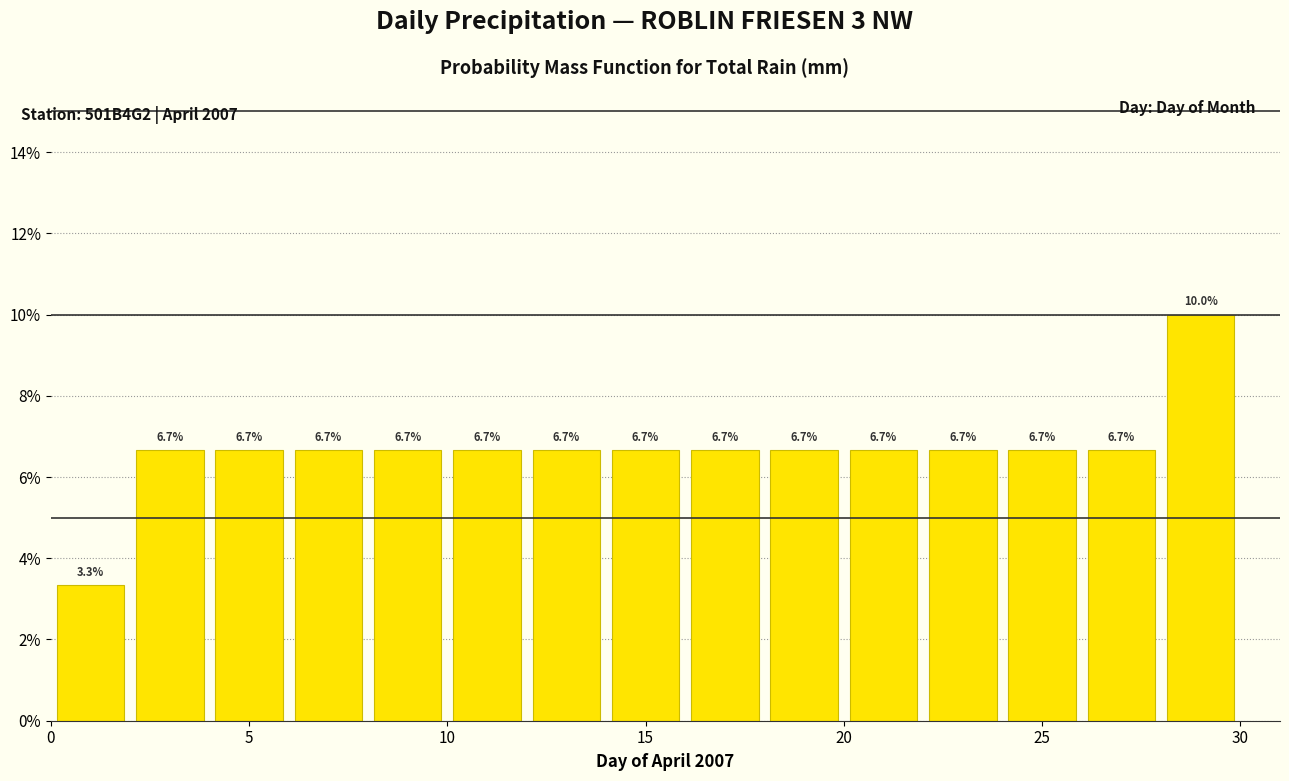

Reading left to right, list every bar in this chart as the range it spans on the x-axis followed by its height.

0 to 2: 3.3
2 to 4: 6.7
4 to 6: 6.7
6 to 8: 6.7
8 to 10: 6.7
10 to 12: 6.7
12 to 14: 6.7
14 to 16: 6.7
16 to 18: 6.7
18 to 20: 6.7
20 to 22: 6.7
22 to 24: 6.7
24 to 26: 6.7
26 to 28: 6.7
28 to 30: 10.0